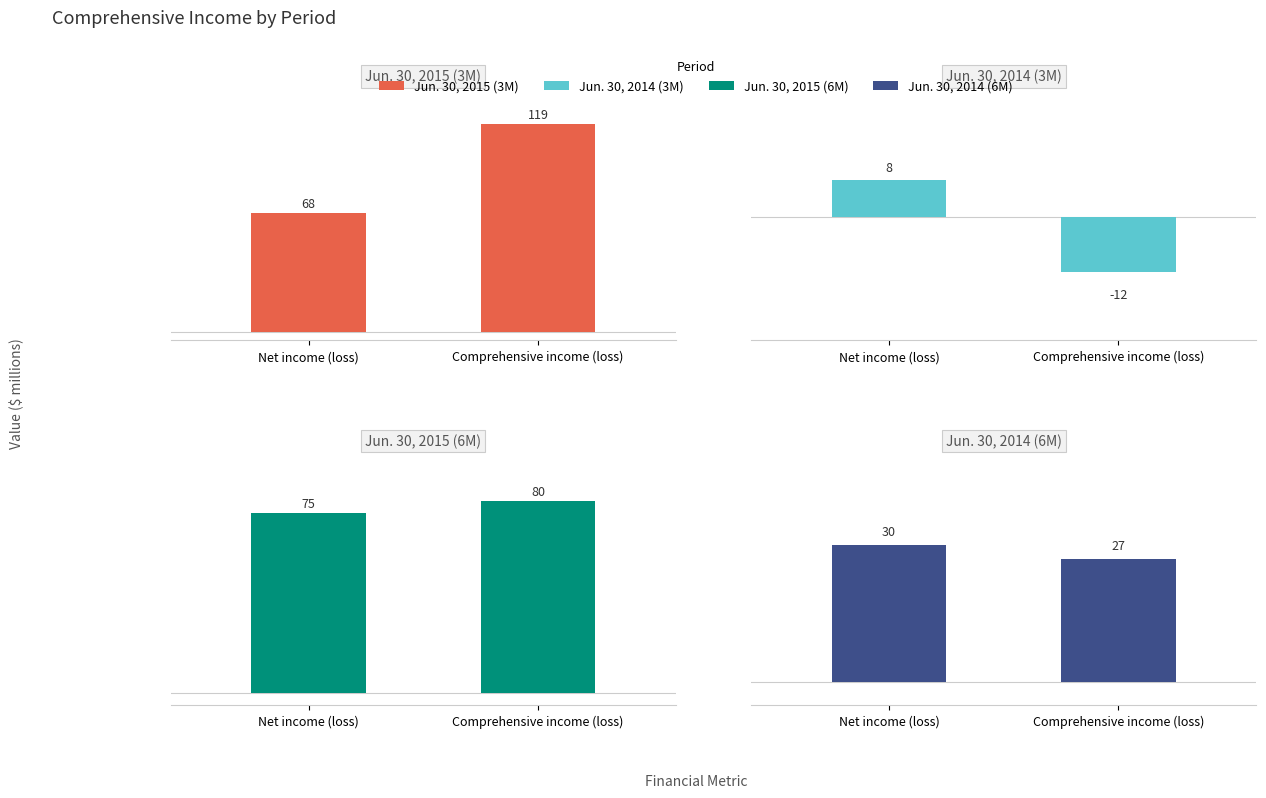

At which category is the sum across all series the highest?

Comprehensive income (loss)